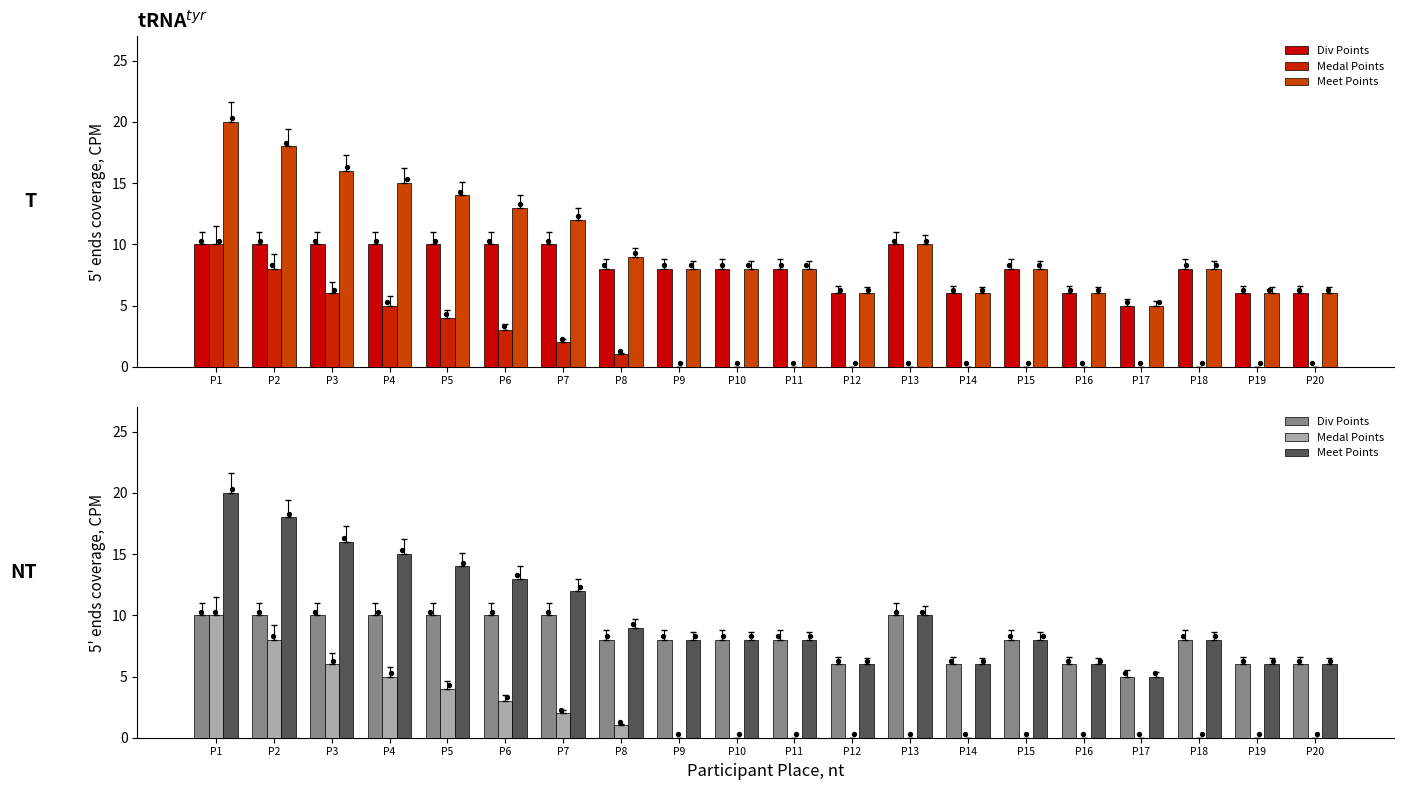

Which series contains the highest Y value?

Meet Points